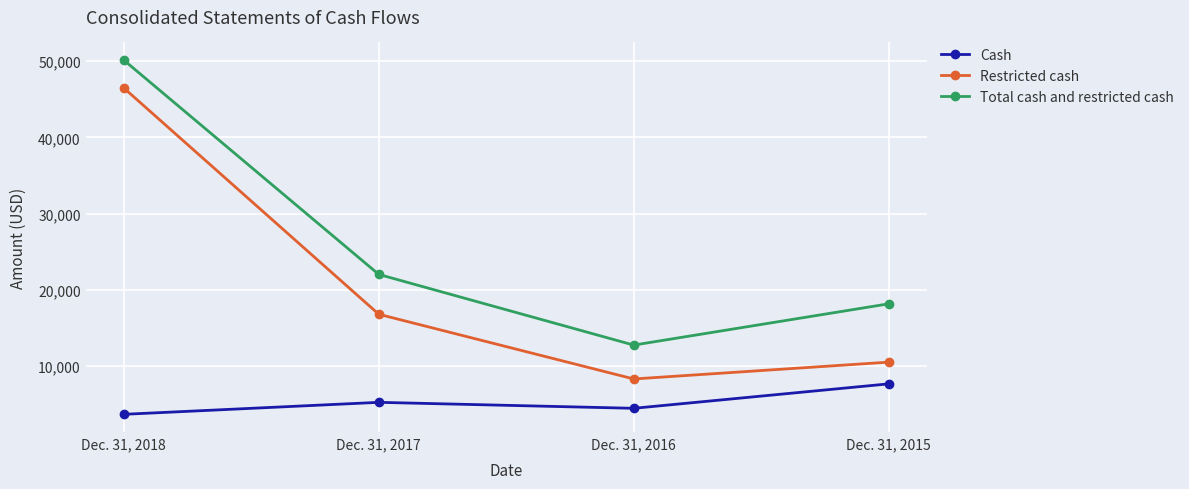

At which label does Total cash and restricted cash first exceed 22017?

Dec. 31, 2018